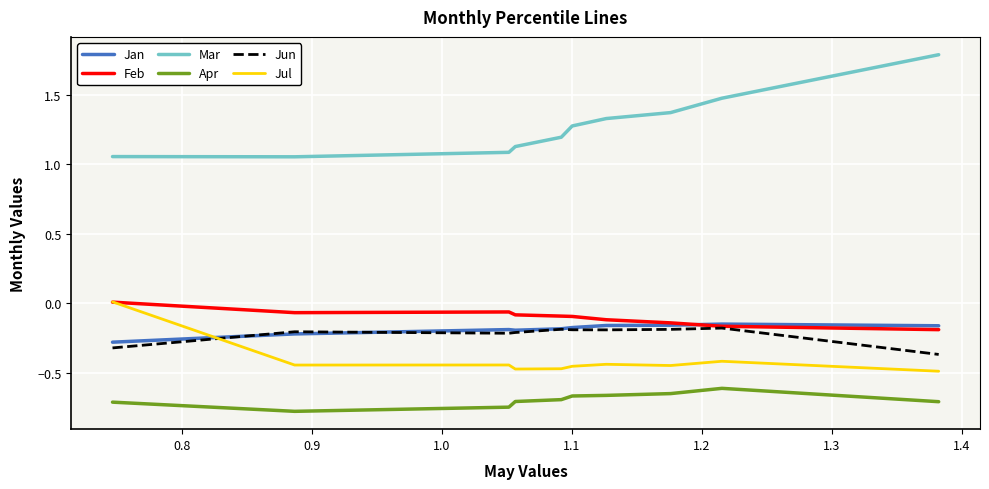

Which series has the widest spread of values?

Mar